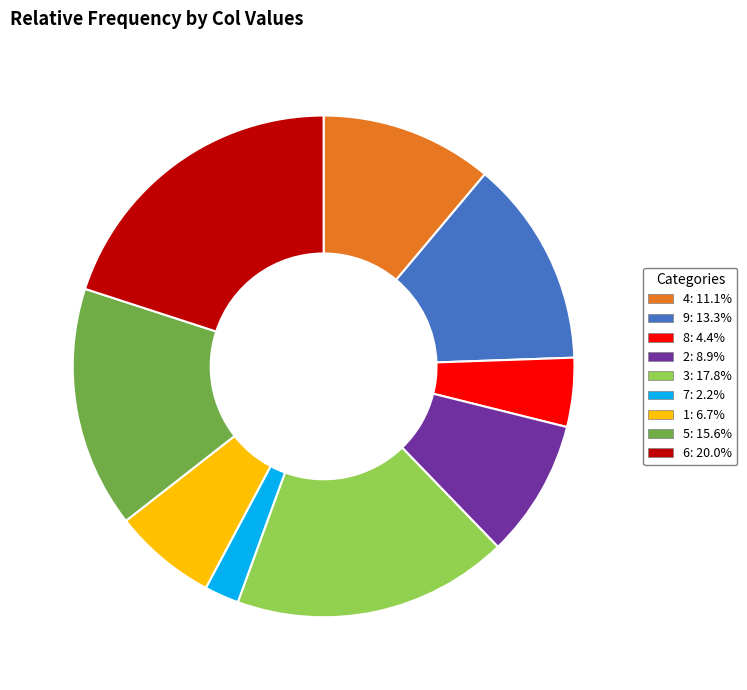

How many segments does this pie chart have?

9